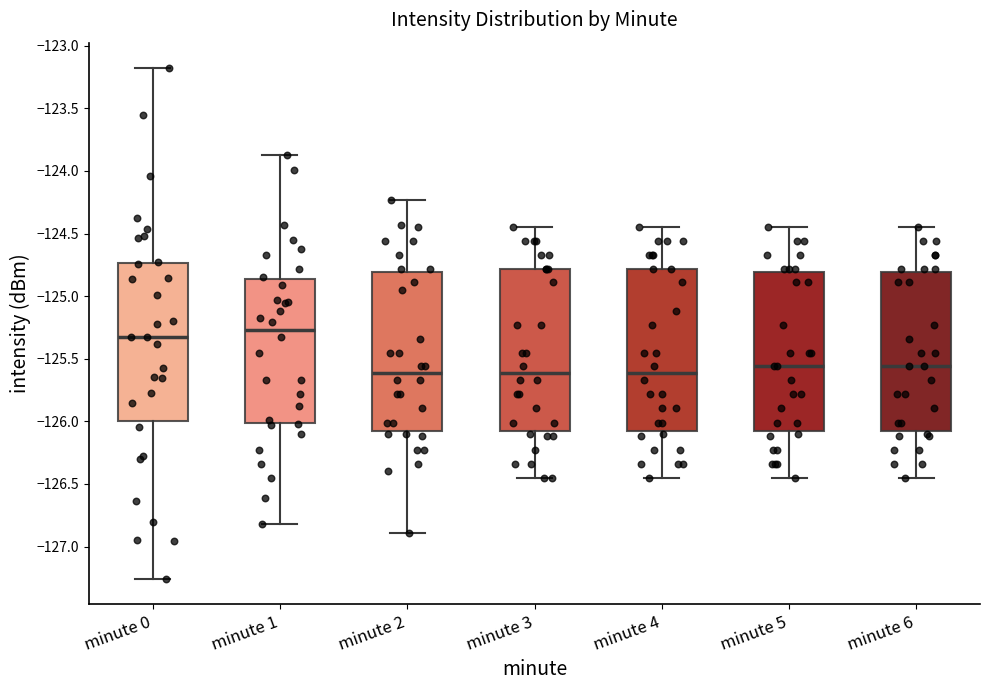

Which box has the highest median line?

minute 1